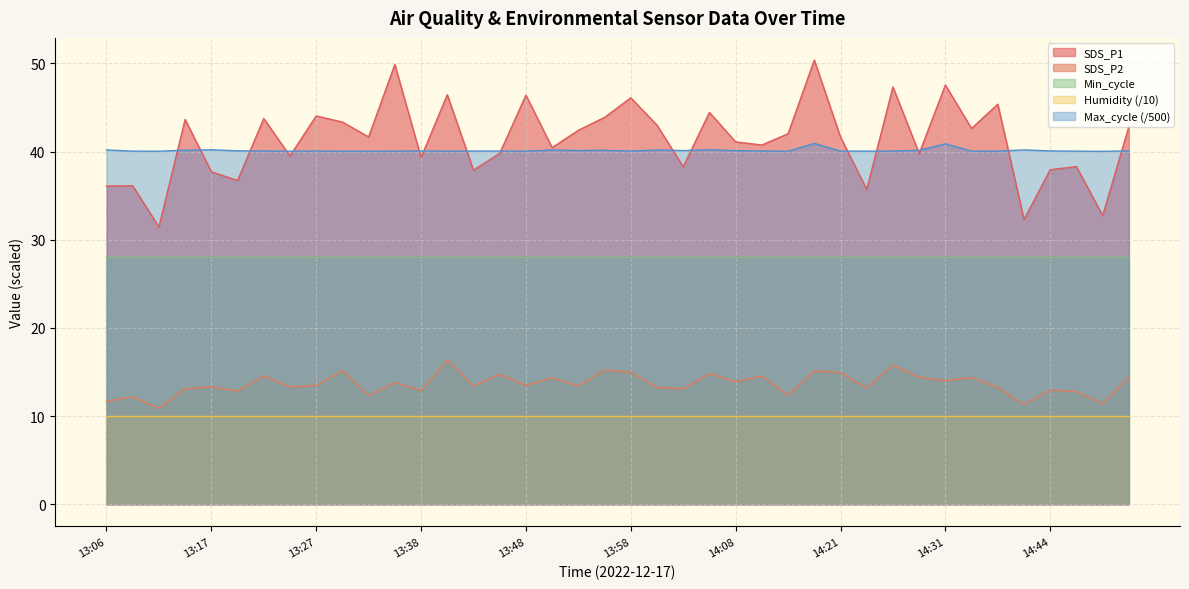

How many distinct data groups are displayed?

5